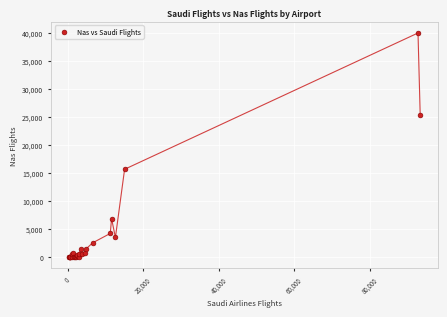

What Y value in the scatter plot is closest to 19972?

15651